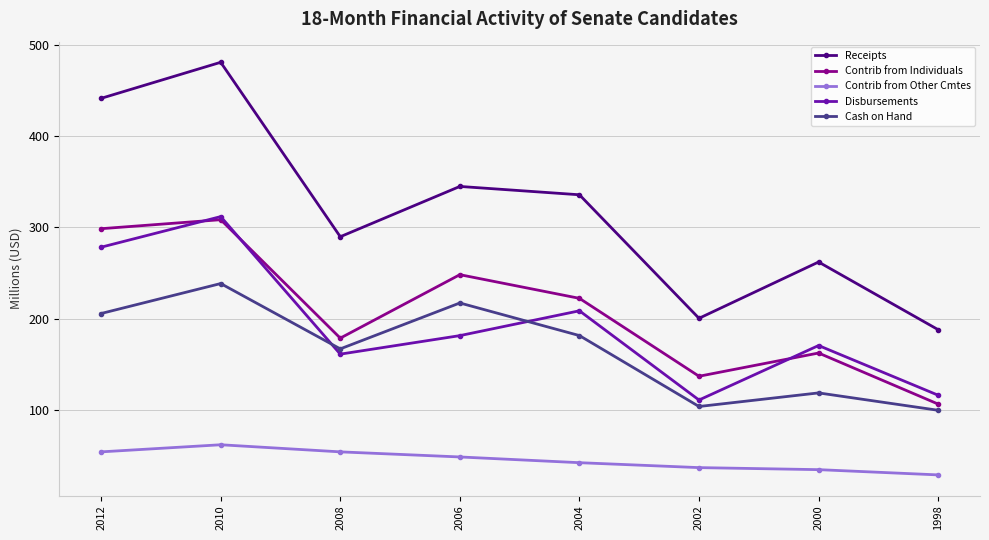

Which series has the largest range (max minus min)?

Receipts